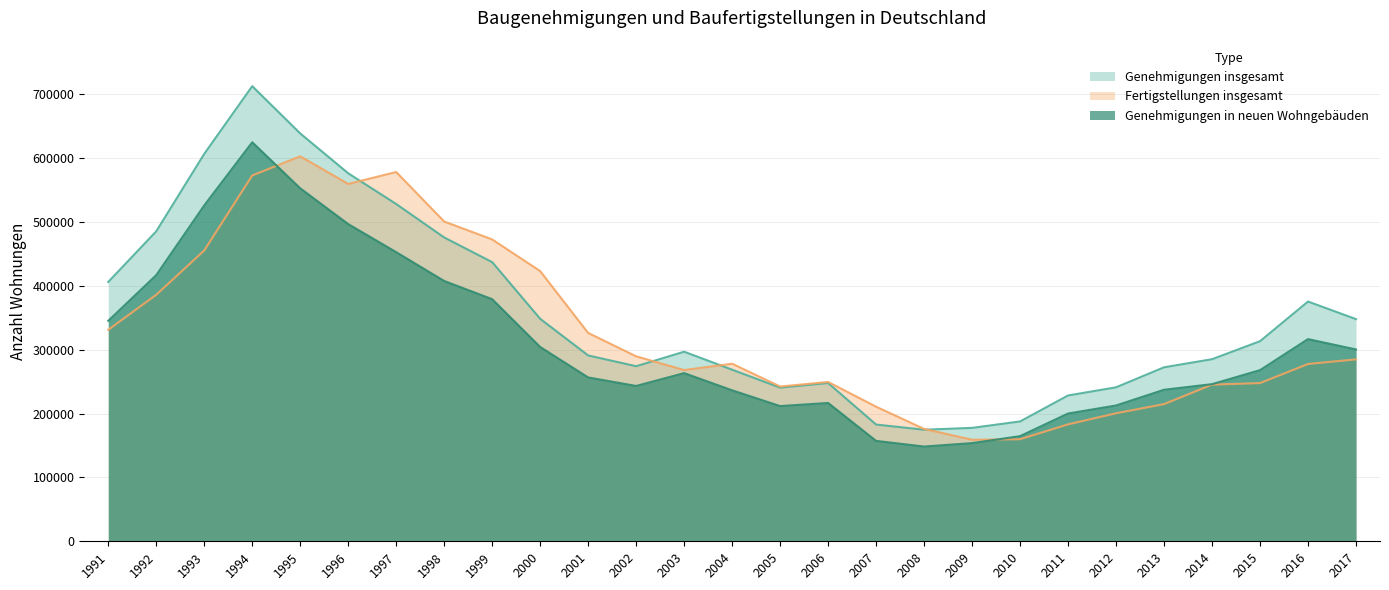

Where is the first local maximum for Fertigstellungen insgesamt?

1995